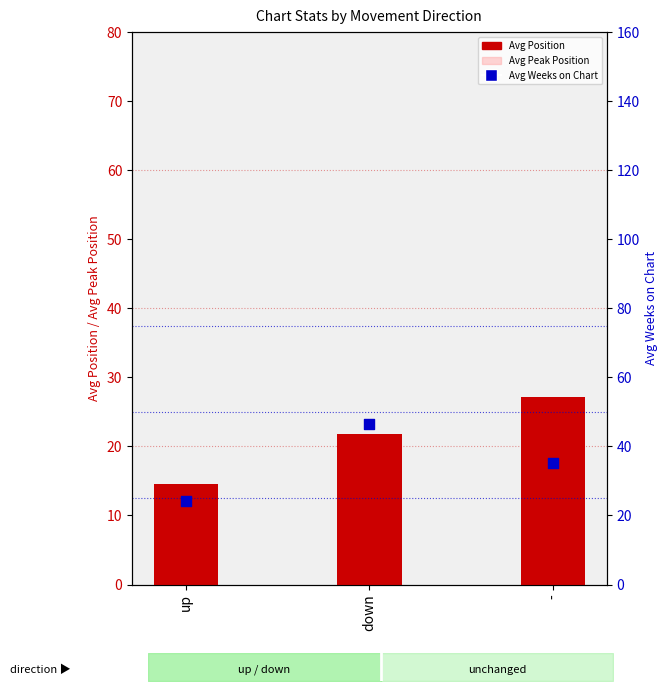

What are all the series names shown in the legend?

Avg Position, Avg Peak Position, Avg Weeks on Chart